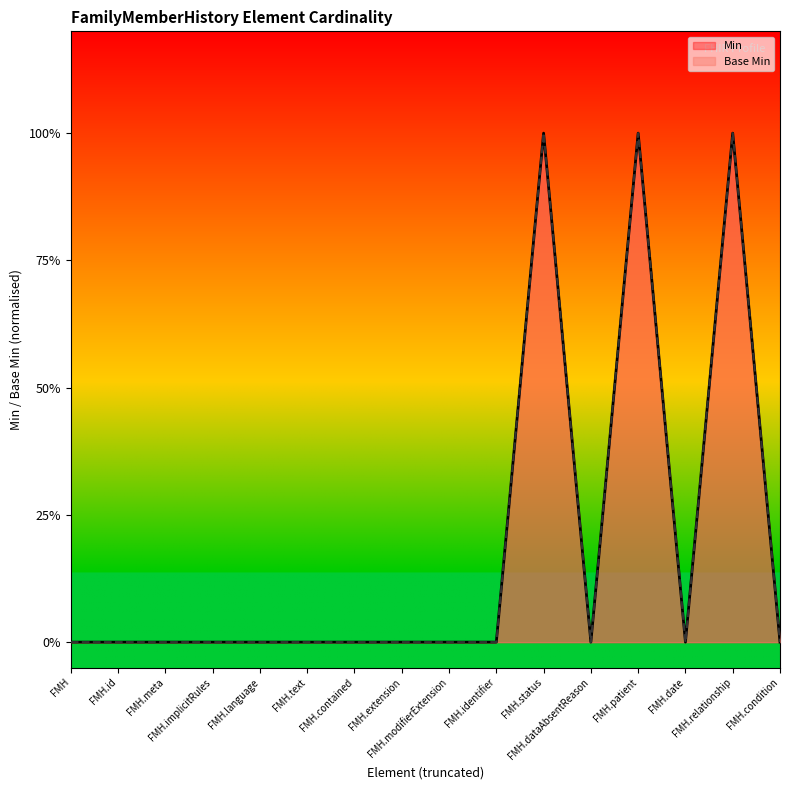

Does the chart display data point markers on the line(s)?

No